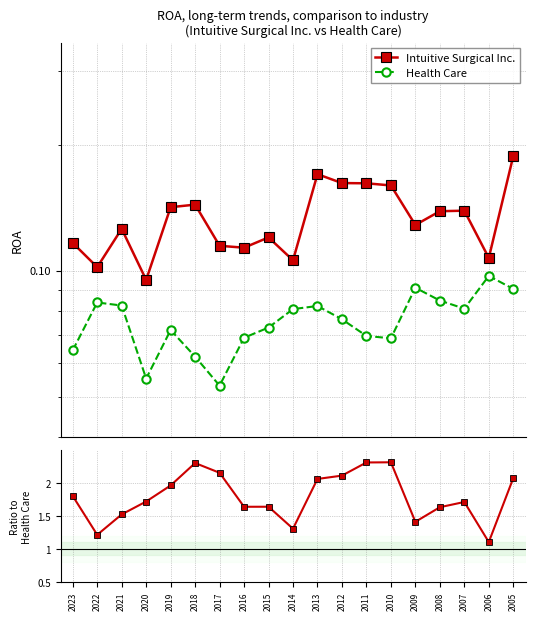

Where is Intuitive Surgical Inc. nearest to the value 0?

2020